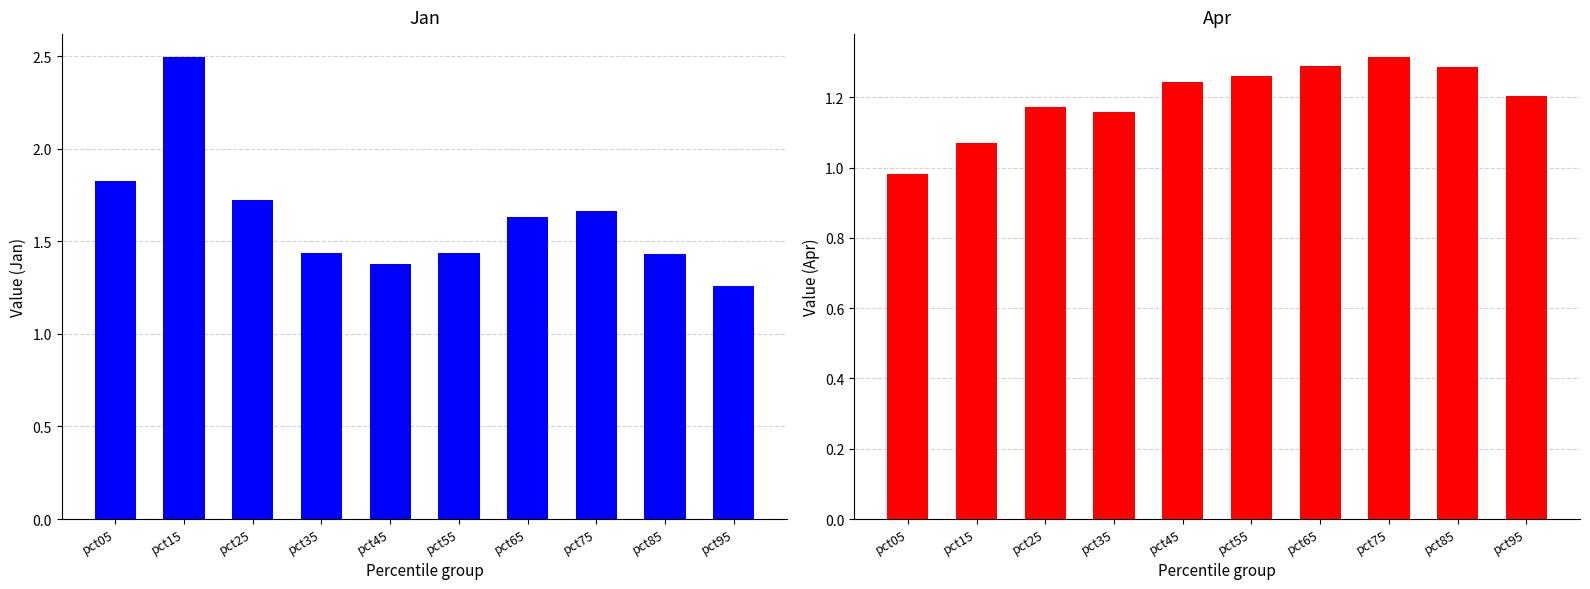

What is the value of the Jan bar at the 2nd from the left?

2.5